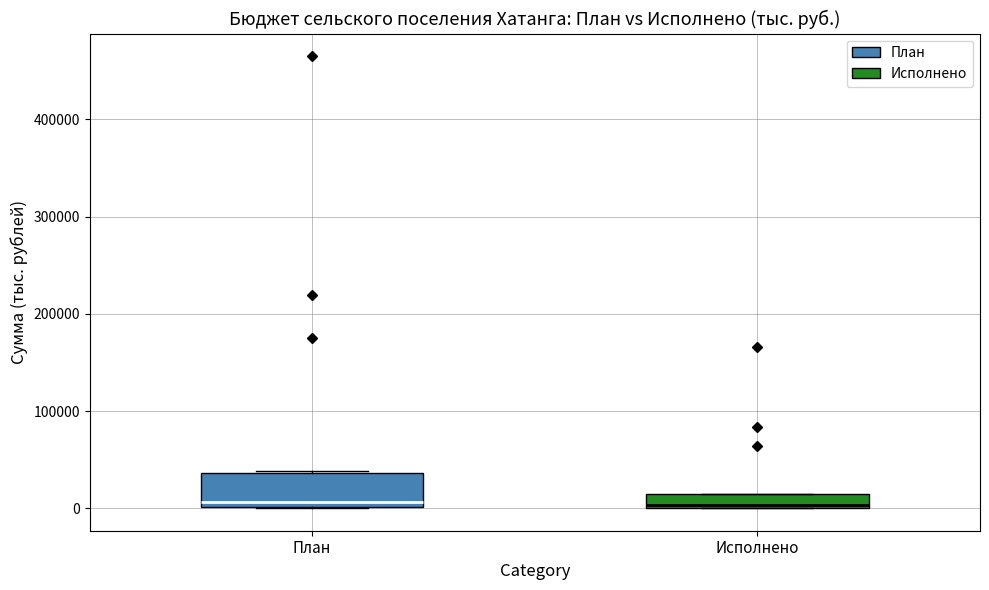

Where is the upper edge of the box for Исполнено on the y-axis? The values are not printed on the chart, so give them approximately, as read against the axis.

10000